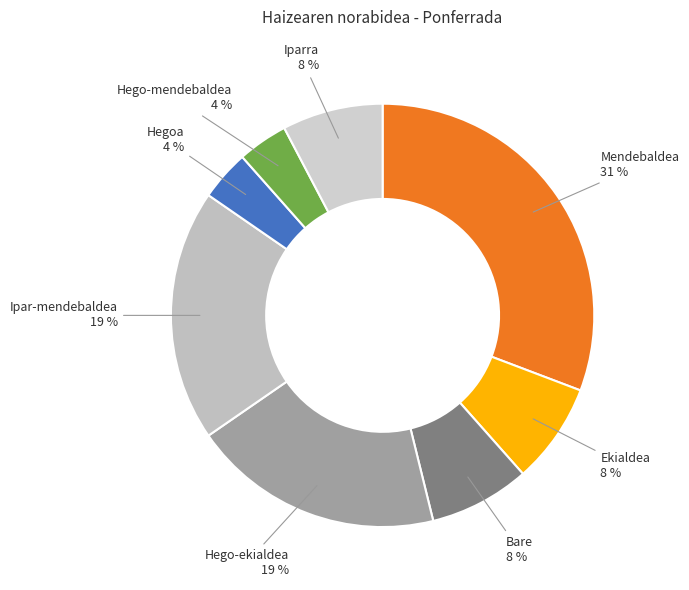

How many slices are in this pie chart?

8